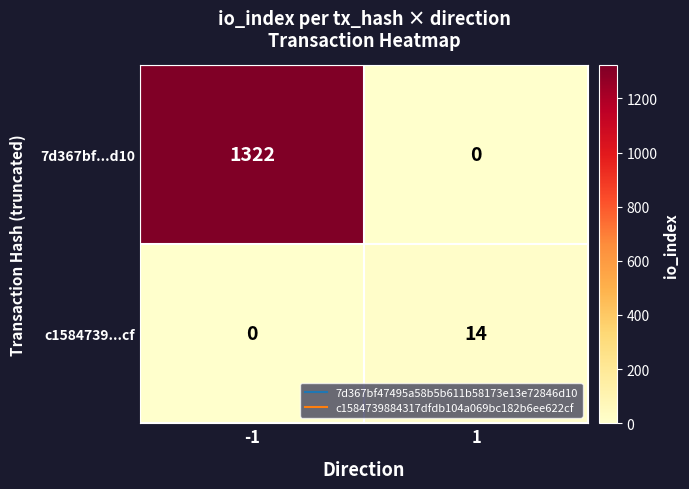

What is the approximate value of 7d367bf...d10 at -1?

1322